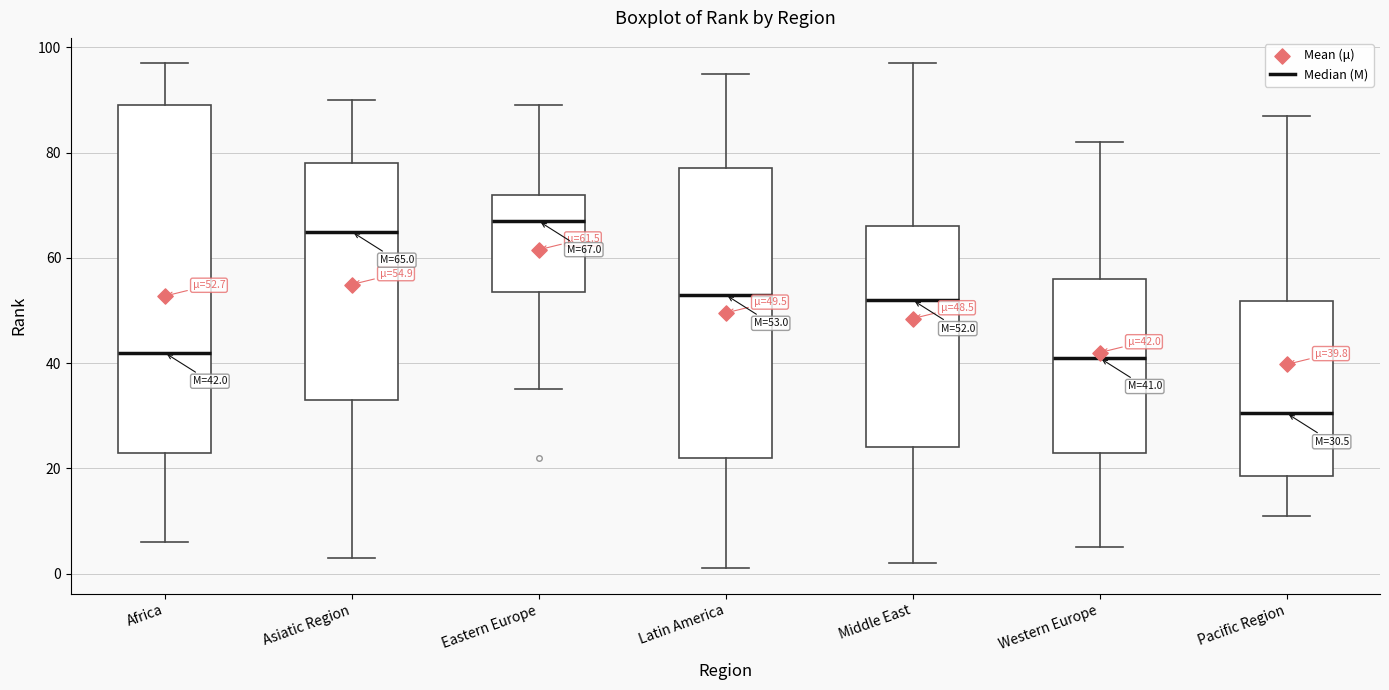

Comparing the boxes themselves (not the whiskers), which one is the tallest?

Africa